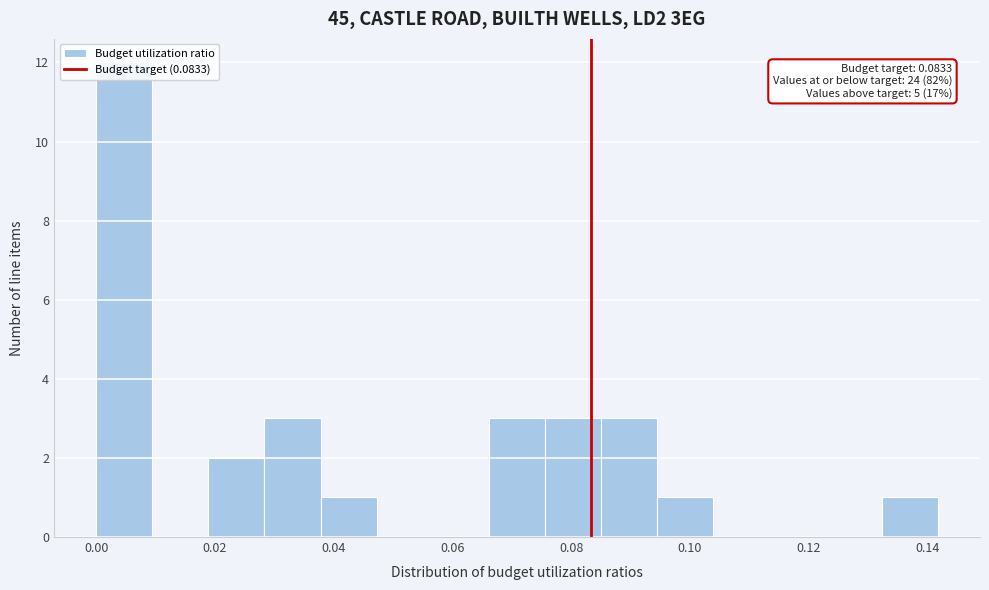

Over which range of the x-axis is the bar tallest?

0.000 to 0.010